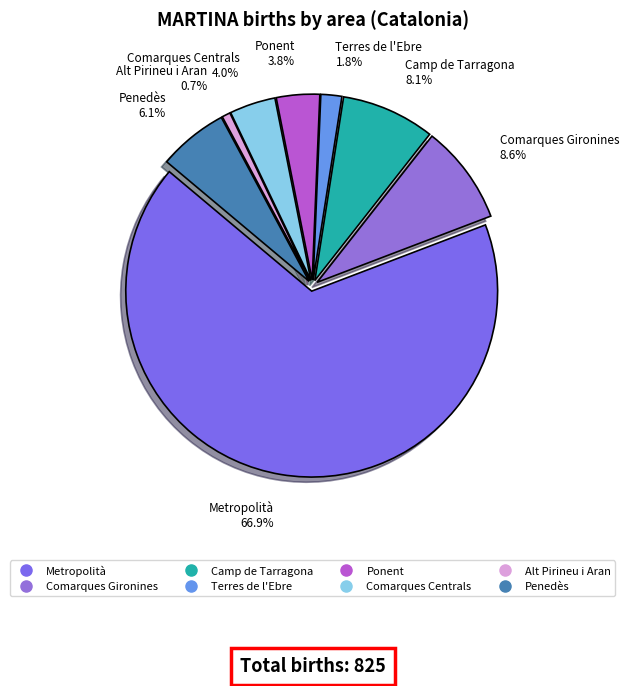

The Comarques Gironines slice represents 9% of the pie. True or false?

True